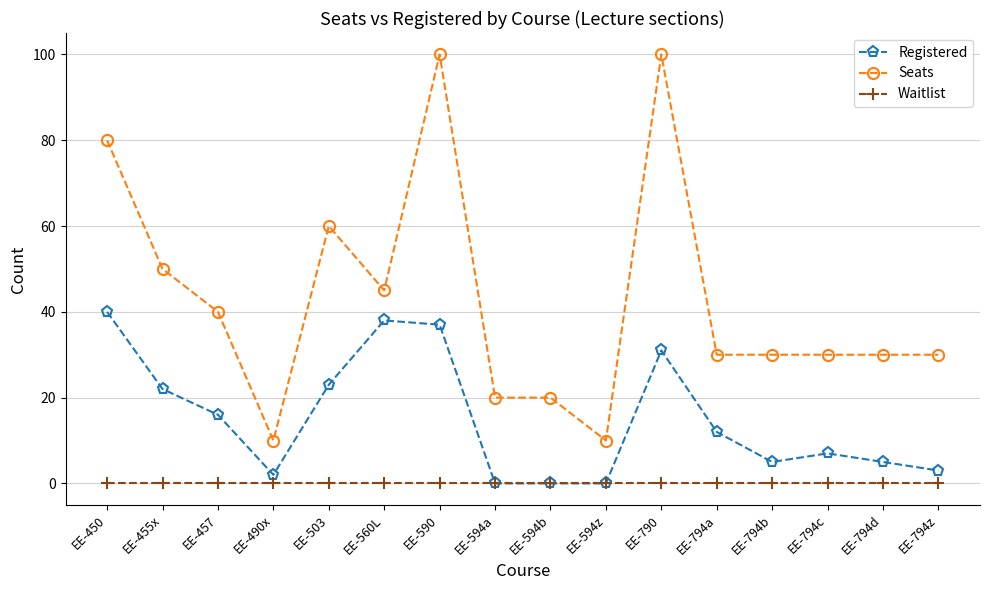

How many series are shown in this chart?

3